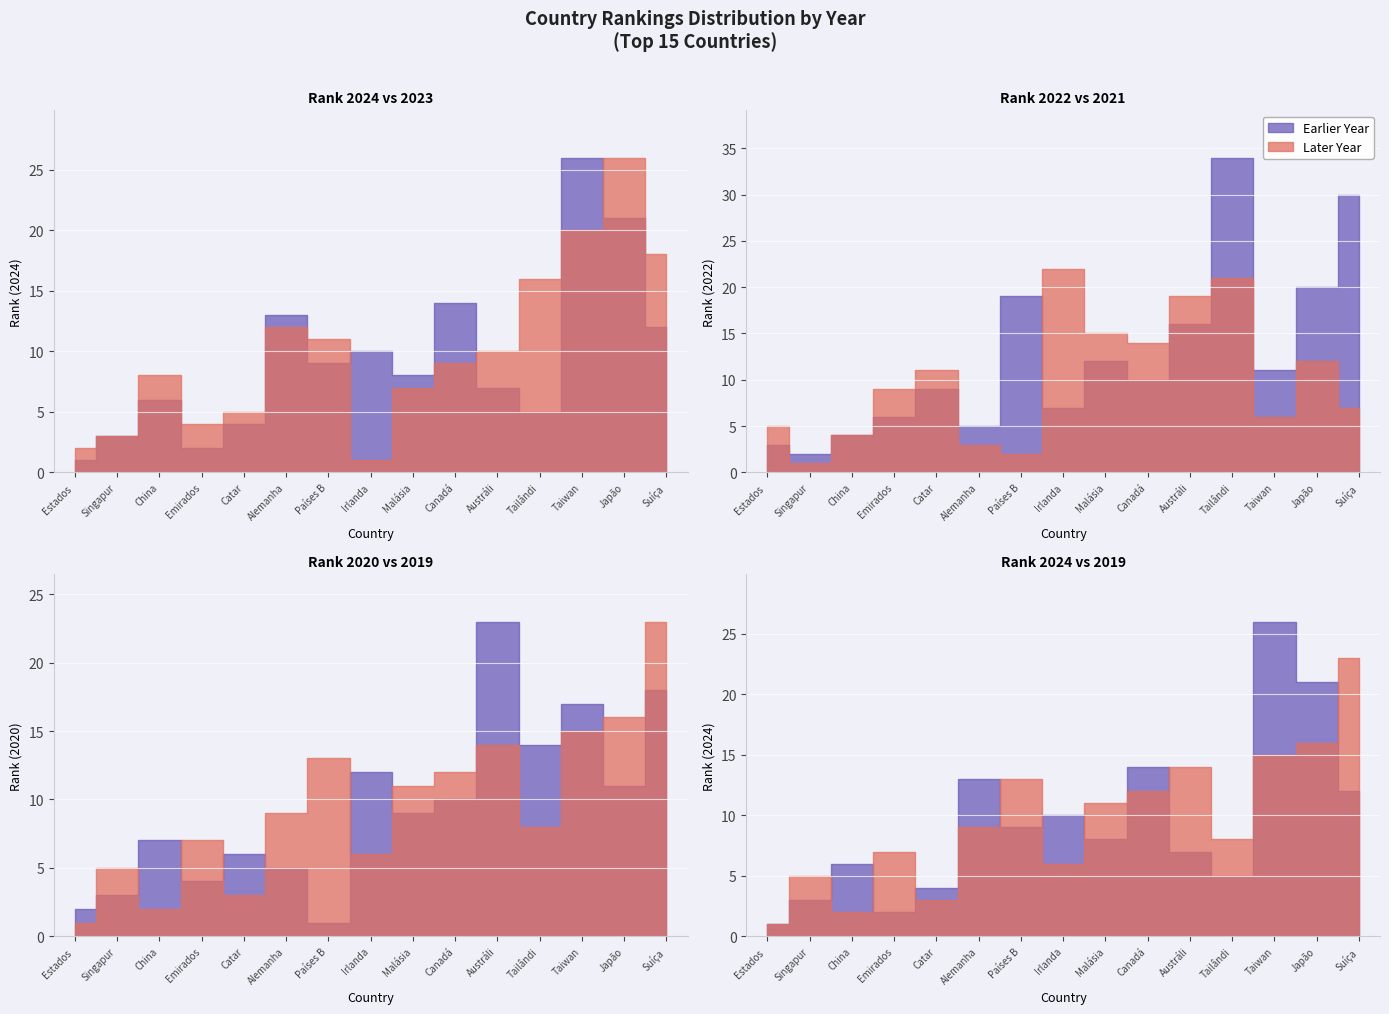

How many data points does each series have?

15